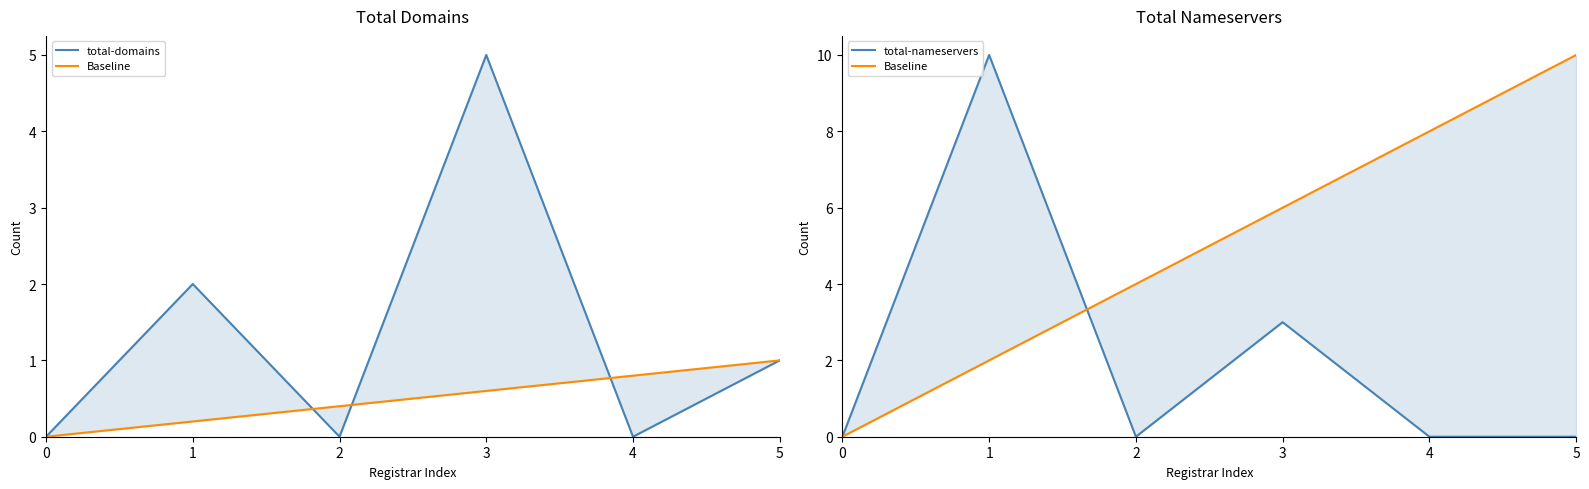

How many Baseline values are between 2 and 8?

4